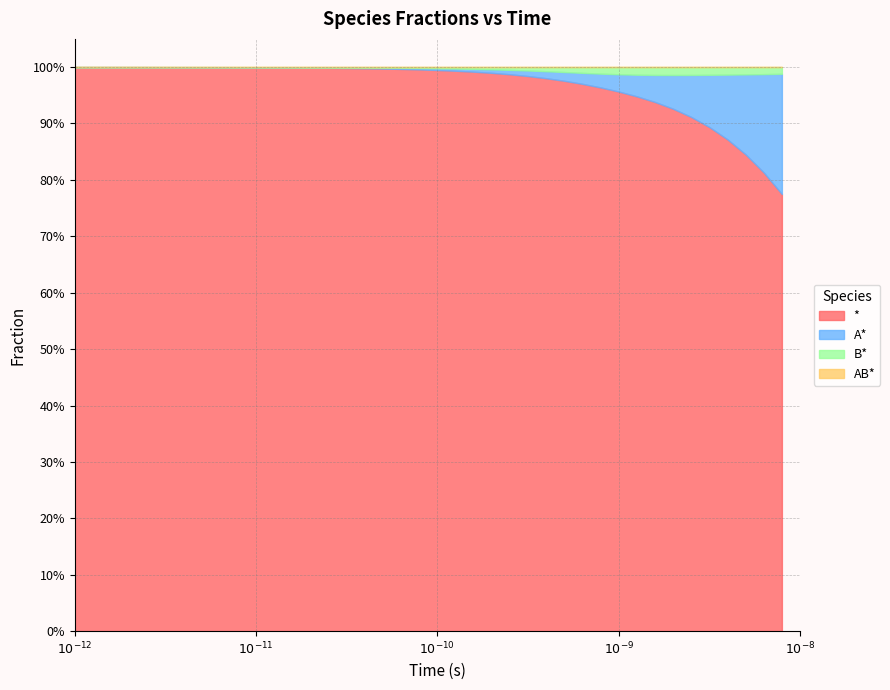

Does the chart display data point markers on the line(s)?

No